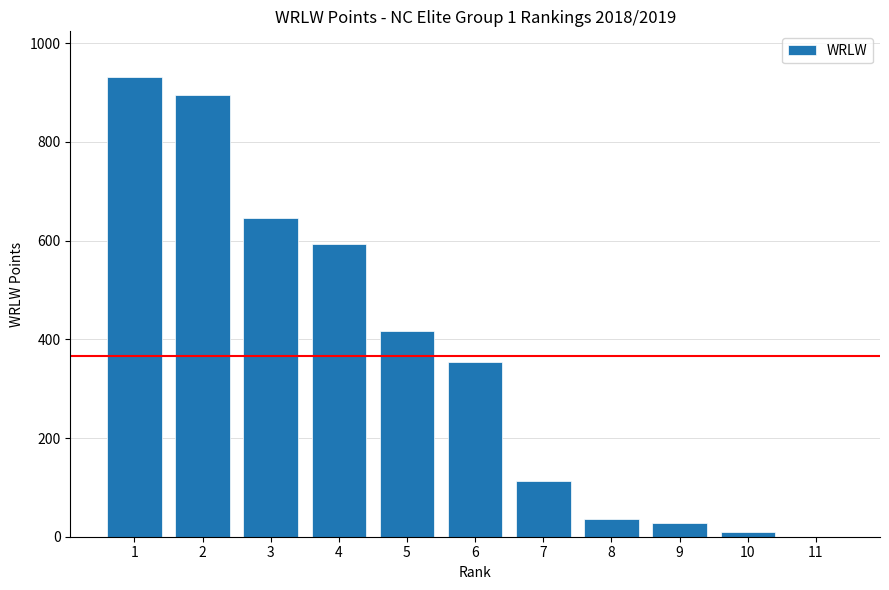

What is the sum of all values?

4023